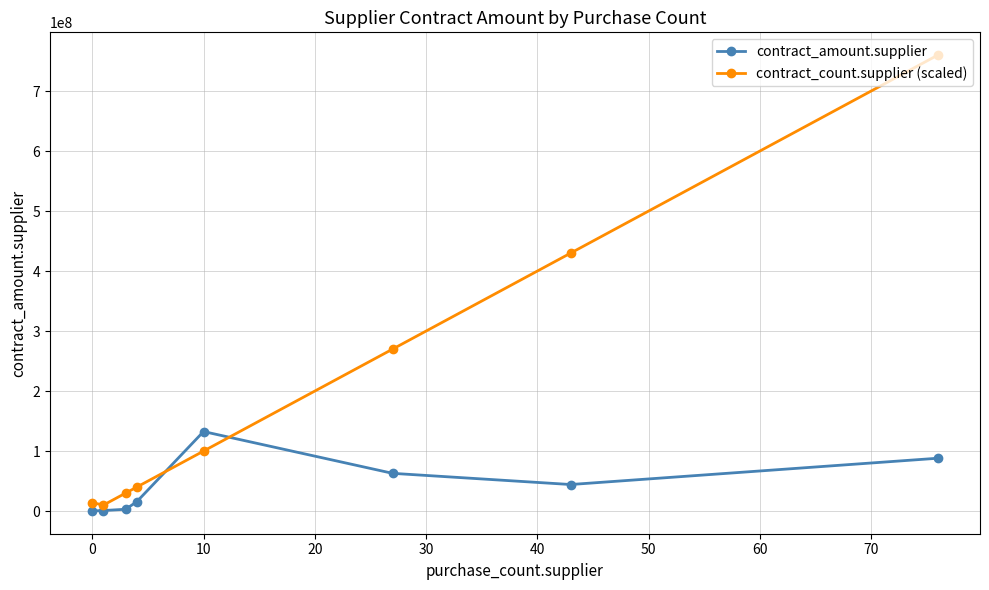

List the series in order of their overall mean, highest first.

contract_count.supplier (scaled), contract_amount.supplier